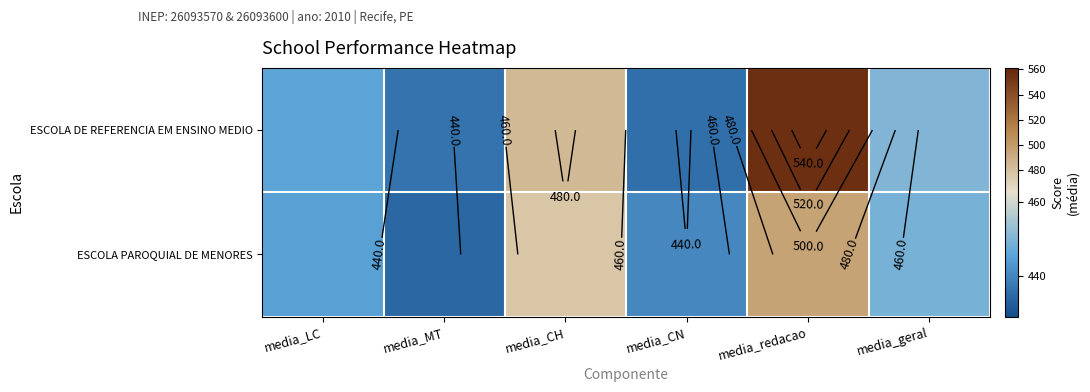

Which series has the largest total across all categories?

ESCOLA DE REFERENCIA EM ENSINO MEDIO